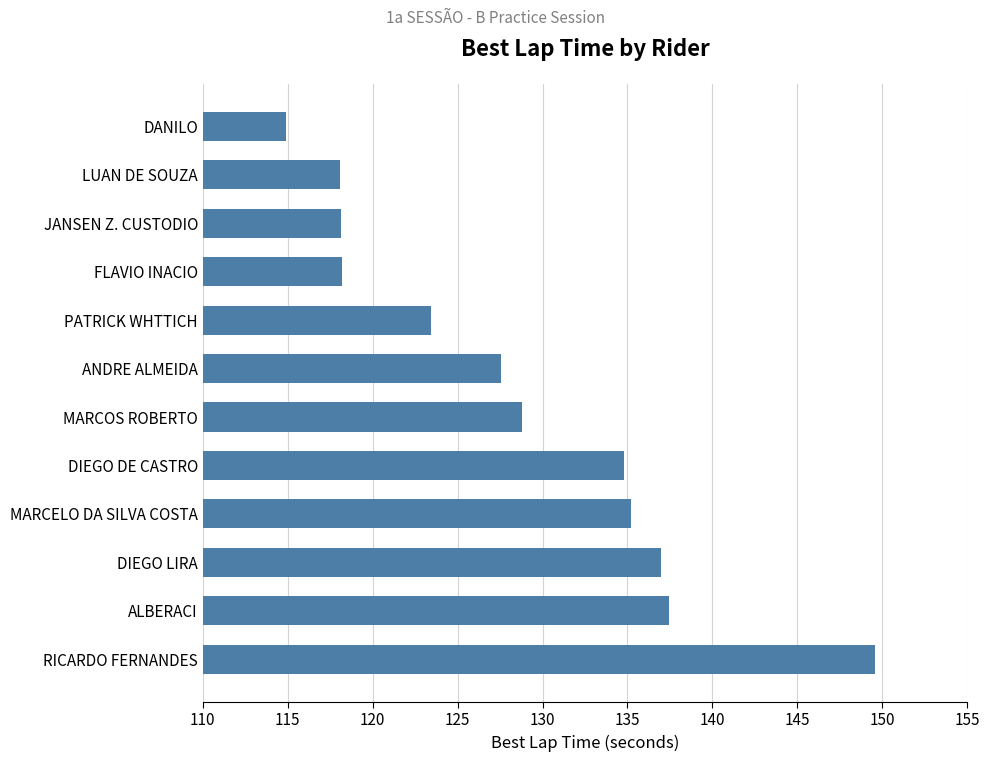

Which label corresponds to the largest value in the chart?

RICARDO FERNANDES